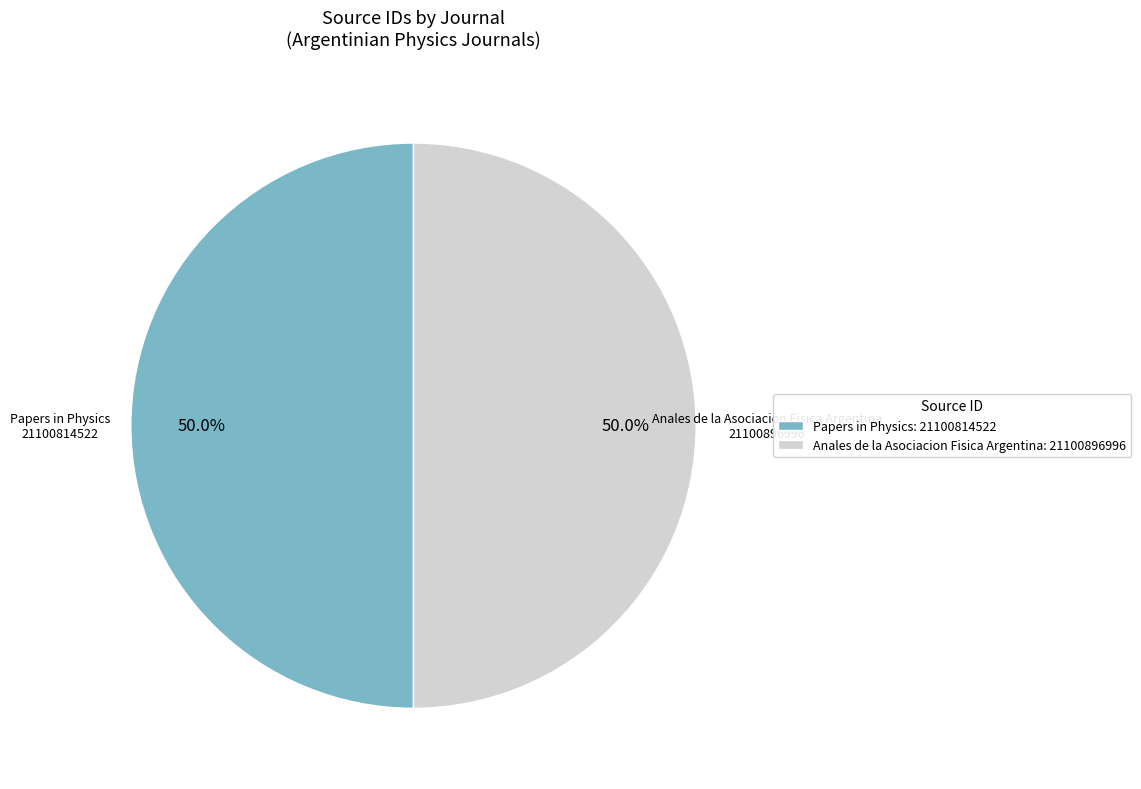

Is it true that Papers in Physics is 35% of the pie?

False